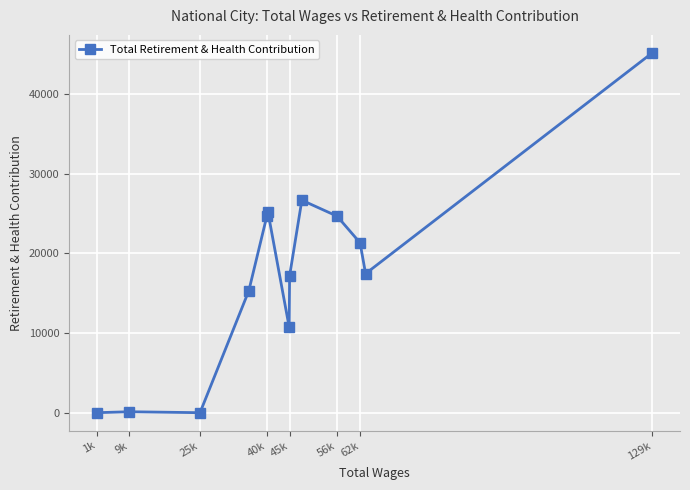

What is the difference between the maximum and minimum values?

45189